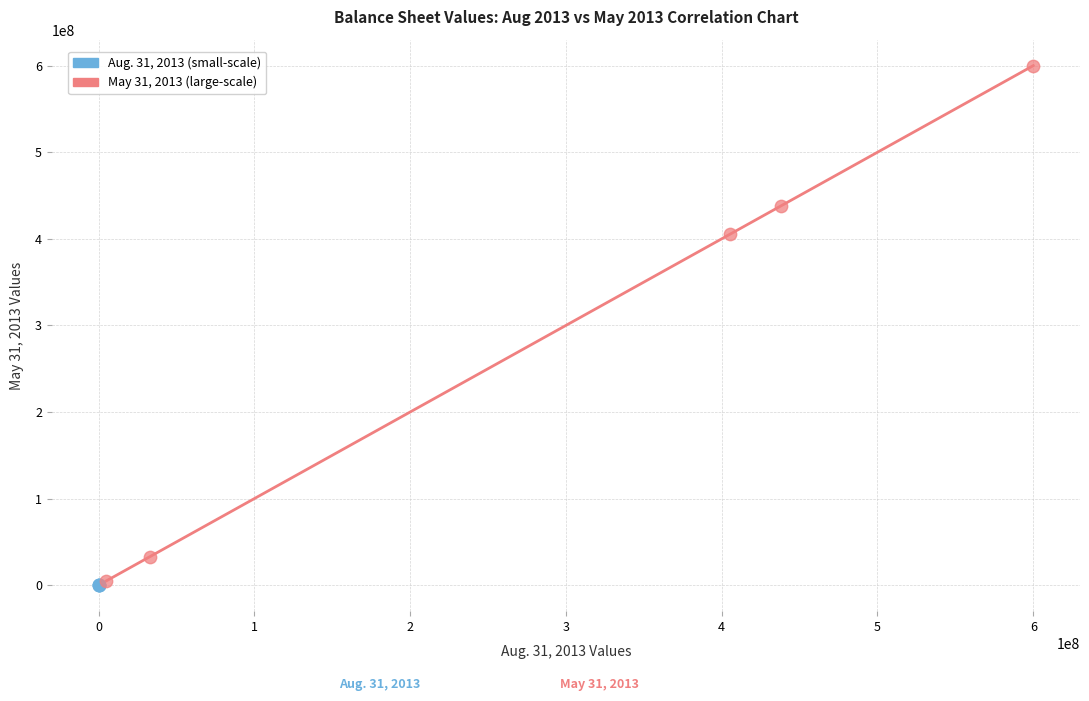

Which series has the largest Y range (max minus min)?

May 31, 2013 (large-scale)